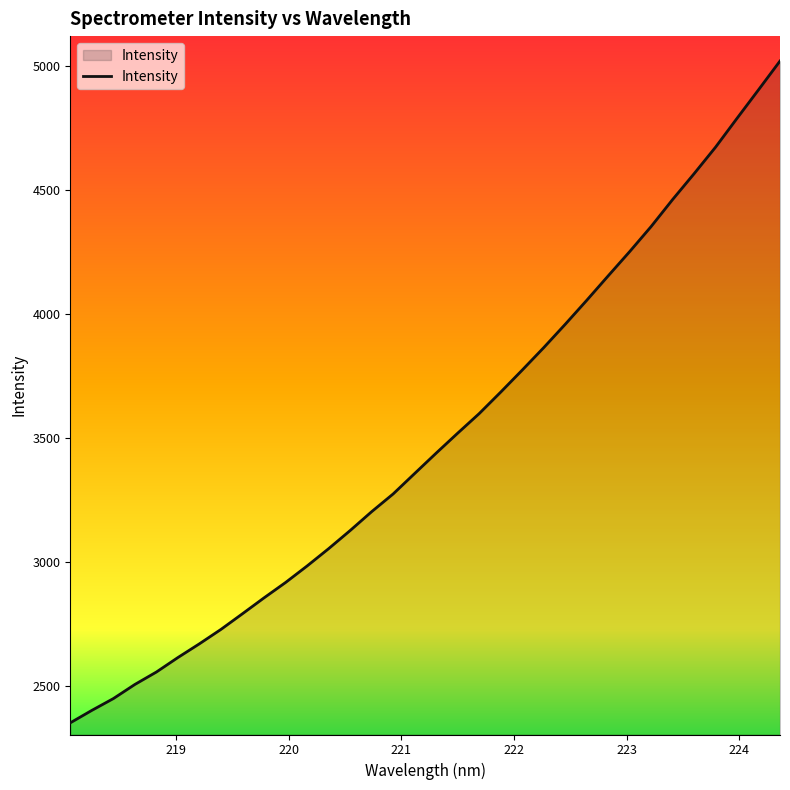

What is the greatest value displayed?

5021.4